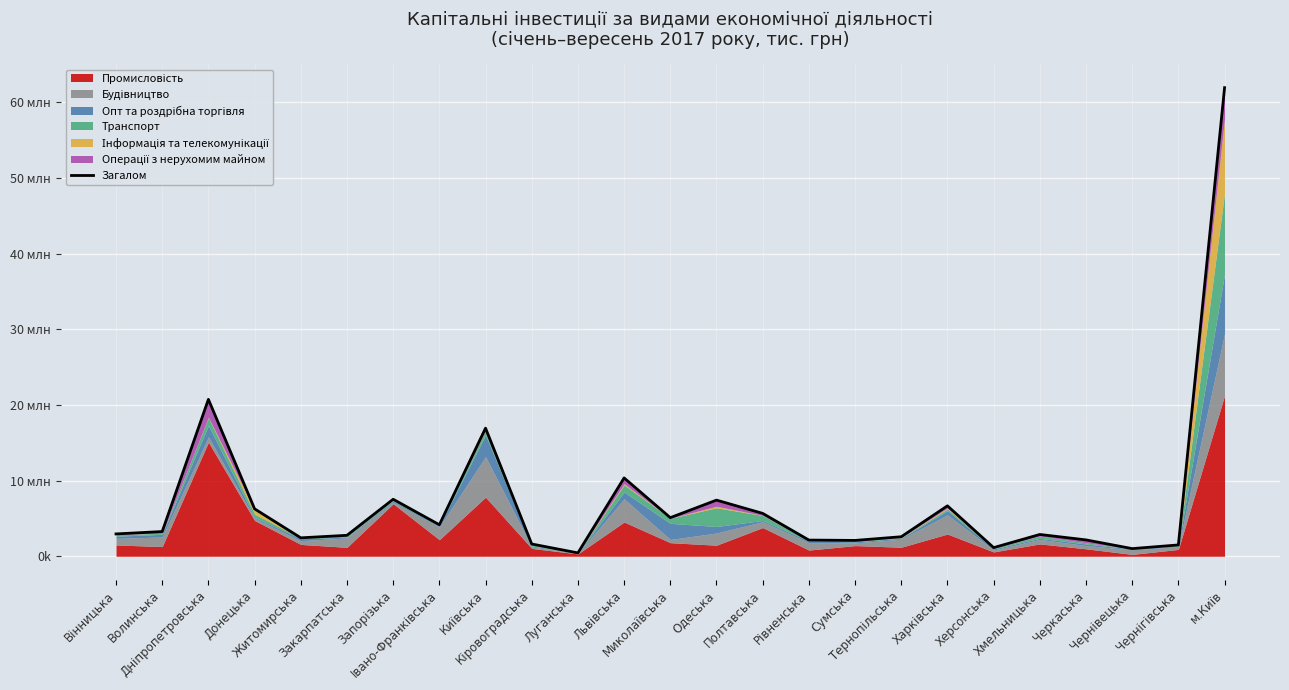

Rank the categories by value from highest to lowest.

м.Київ, Дніпропетровська, Київська, Львівська, Запорізька, Одеська, Харківська, Донецька, Полтавська, Миколаївська, Iвано-Франківська, Волинська, Вінницька, Хмельницька, Закарпатська, Тернопільська, Житомирська, Черкаська, Рівненська, Сумська, Кіровоградська, Чернігівська, Херсонська, Чернівецька, Луганська